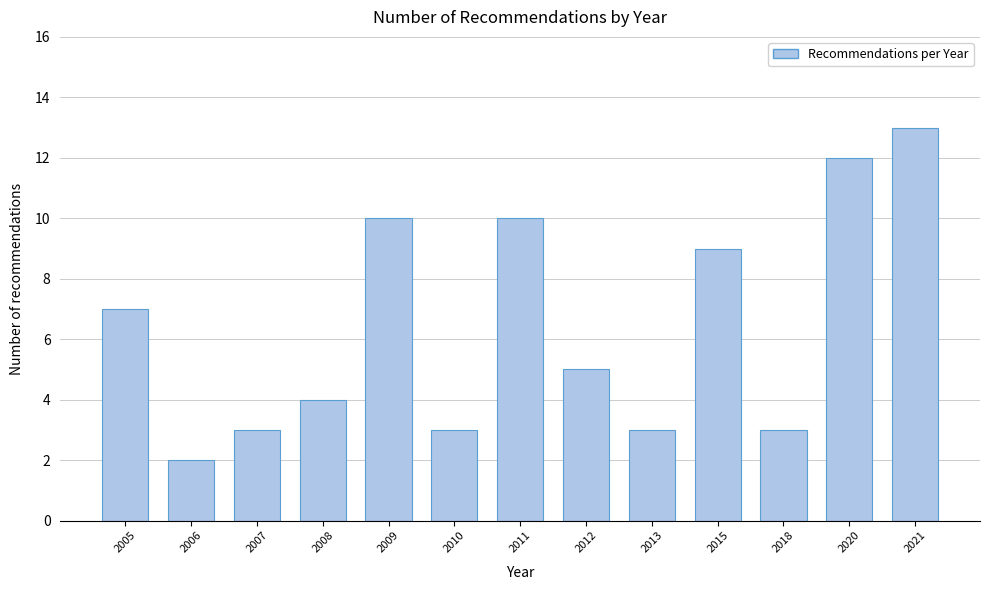

Reading right to left, what are all the values shown in this chart?

13	12	3	9	3	5	10	3	10	4	3	2	7